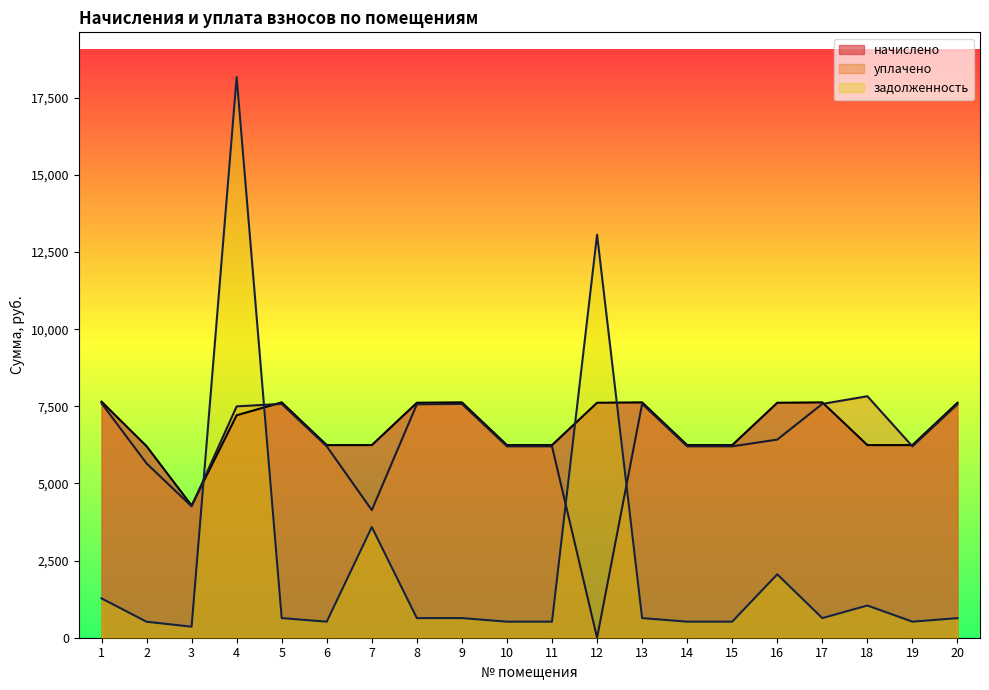

At how many categories does at least one series exceed 12660?

2